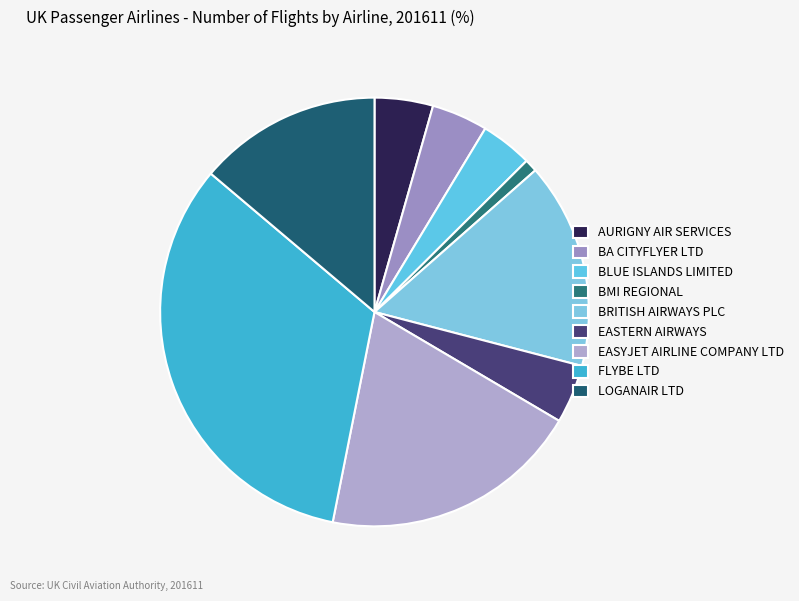

How many segments does this pie chart have?

9